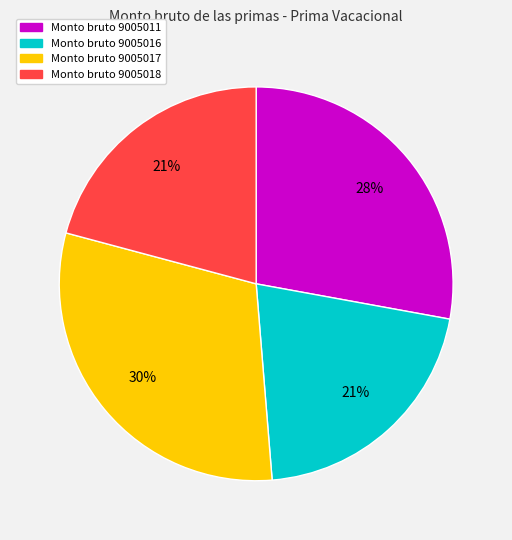

Is there any slice that represents more than half of the pie?

No